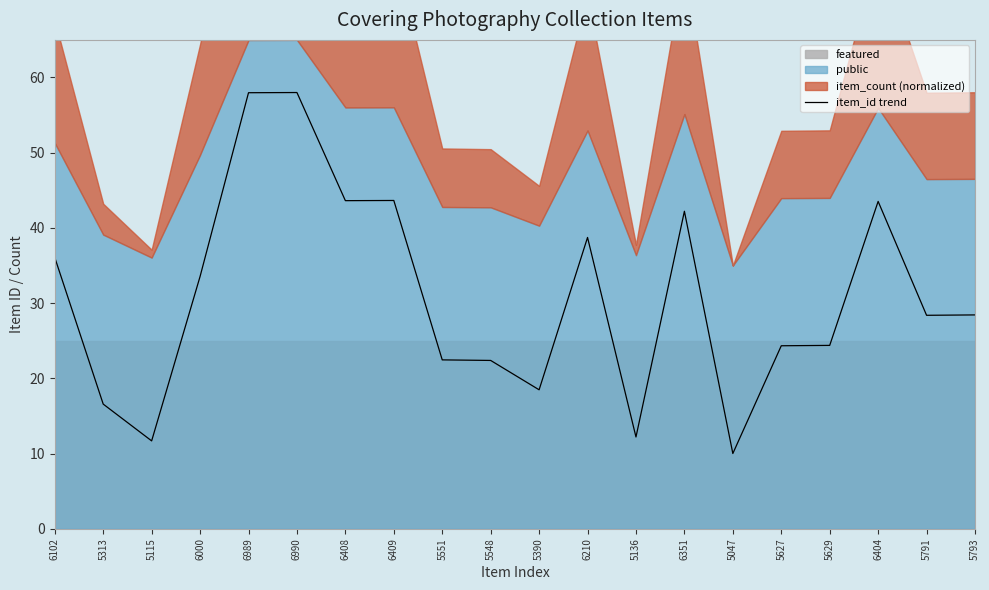

Reading left to right, what are all the values shown in this chart?

6102=36.1	5313=16.6	5115=11.7	6000=33.5	6989=58.0	6990=58.0	6408=43.6	6409=43.6	5551=22.5	5548=22.4	5390=18.5	6210=38.7	5136=12.2	6351=42.2	5047=10.0	5627=24.3	5629=24.4	6404=43.5	5791=28.4	5793=28.4